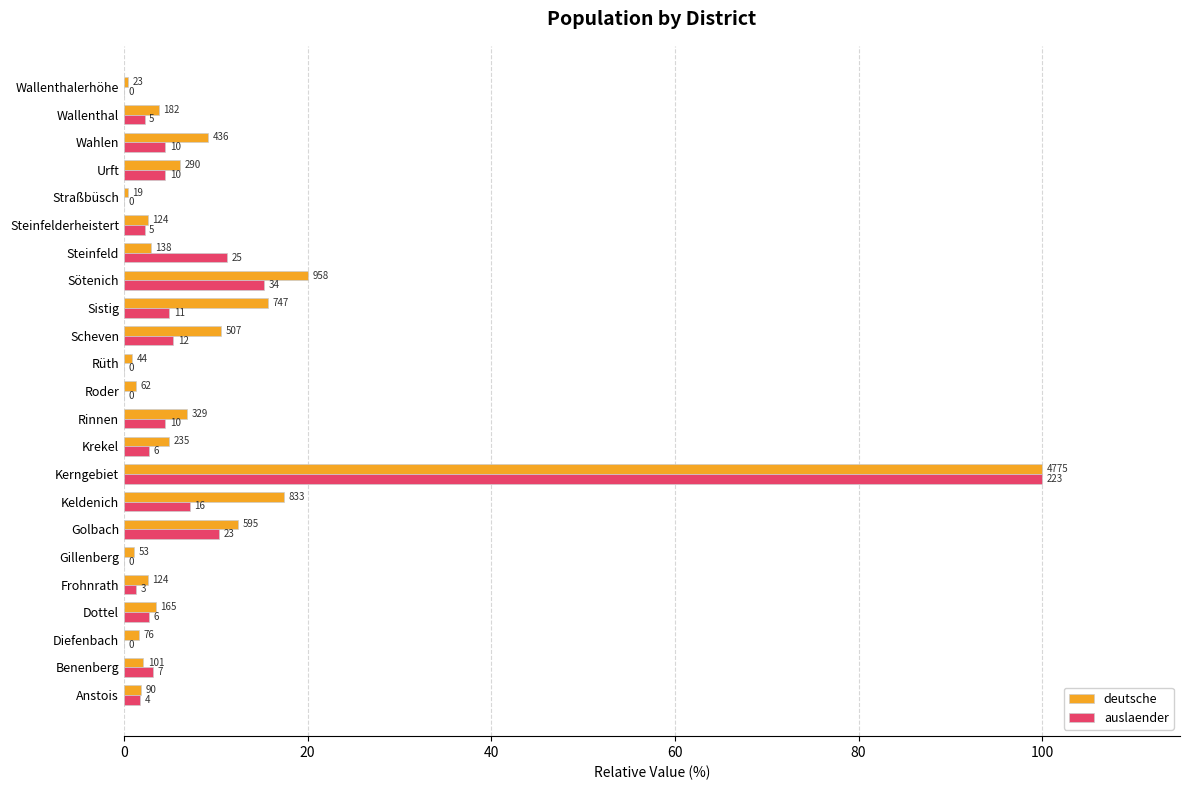

What are all the series names shown in the legend?

deutsche, auslaender